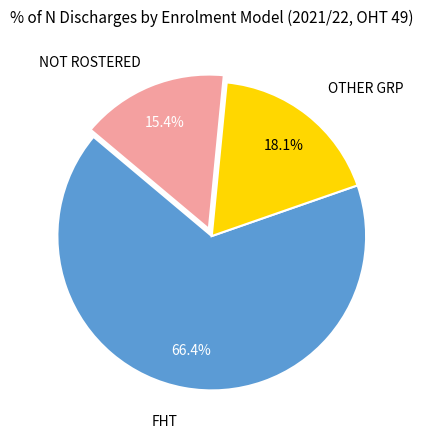

Approximately how many times larger is the value at OTHER GRP compared to NOT ROSTERED?

1.2